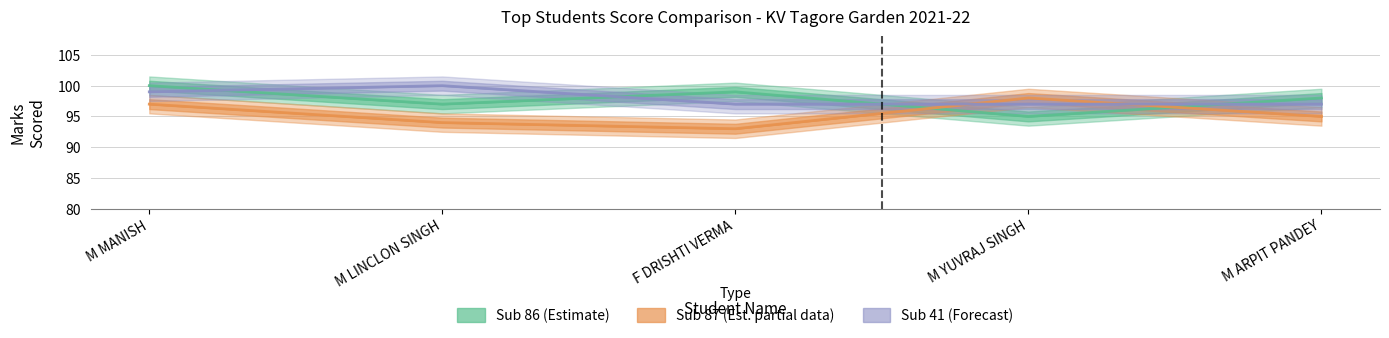

Rank the series by their maximum value, from highest to lowest.

Subject 86 (Estimate), Subject 41 (Forecast), Subject 87 (Estimate based on partial data)